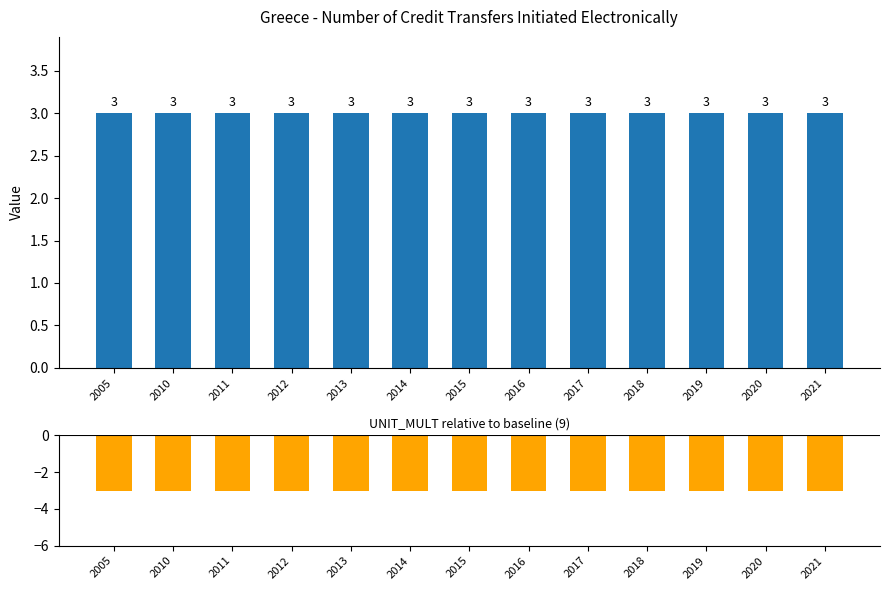

Reading left to right, extract all data points from this chart.

DECIMALS: 2005=3	2010=3	2011=3	2012=3	2013=3	2014=3	2015=3	2016=3	2017=3	2018=3	2019=3	2020=3	2021=3
UNIT_MULT (diff): 2005=-3	2010=-3	2011=-3	2012=-3	2013=-3	2014=-3	2015=-3	2016=-3	2017=-3	2018=-3	2019=-3	2020=-3	2021=-3